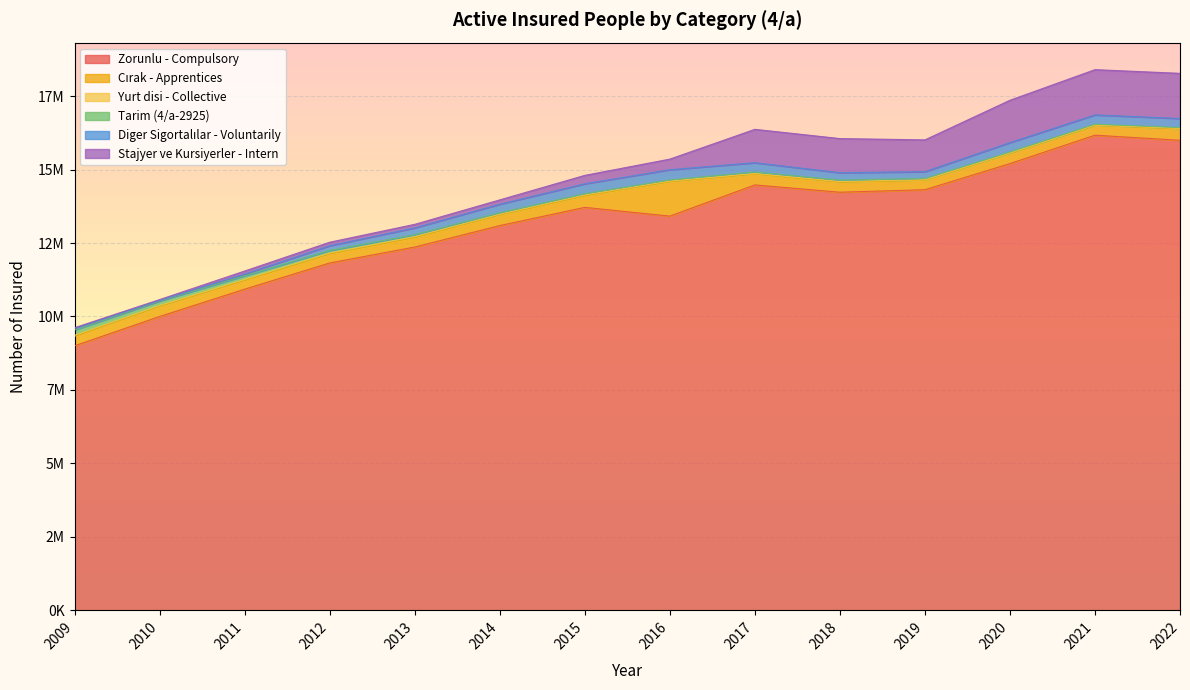

Reading left to right, transcribe all the data shown in this chart.

Zorunlu - Compulsory: 9003028	10000099	10929461	11821337	12363785	13093230	13713717	13415843	14477817	14229170	14314313	15203423	16169679	15996438
Cırak - Apprentices: 321649	349581	298180	306617	320730	359948	392908	1170080	368373	341659	319017	346624	330828	391097
Yurt disi - Collective: 35930	25778	32867	34600	34987	28297	29926	24710	21592	22899	21002	16219	15163	14907
Tarim (4/a-2925): 178541	152802	124911	85717	62988	46996	40615	36125	50602	45384	41108	31250	27036	26399
Diger Sigortalılar - Voluntarily: 52116	16964	60237	160783	233521	292474	339375	349055	314634	254525	232050	319862	316932	308846
Stajyer ve Kursiyerler - Intern: 27174	30711	101478	118283	120328	146892	285681	359345	1136055	1161122	1082512	1440762	1540226	1536658